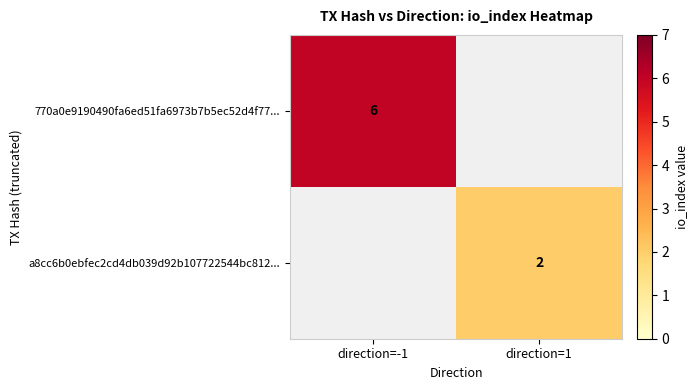

The a8cc6b0ebfec2cd4db039d92b107722544bc812... series shows 2 at direction=1. True or false?

True